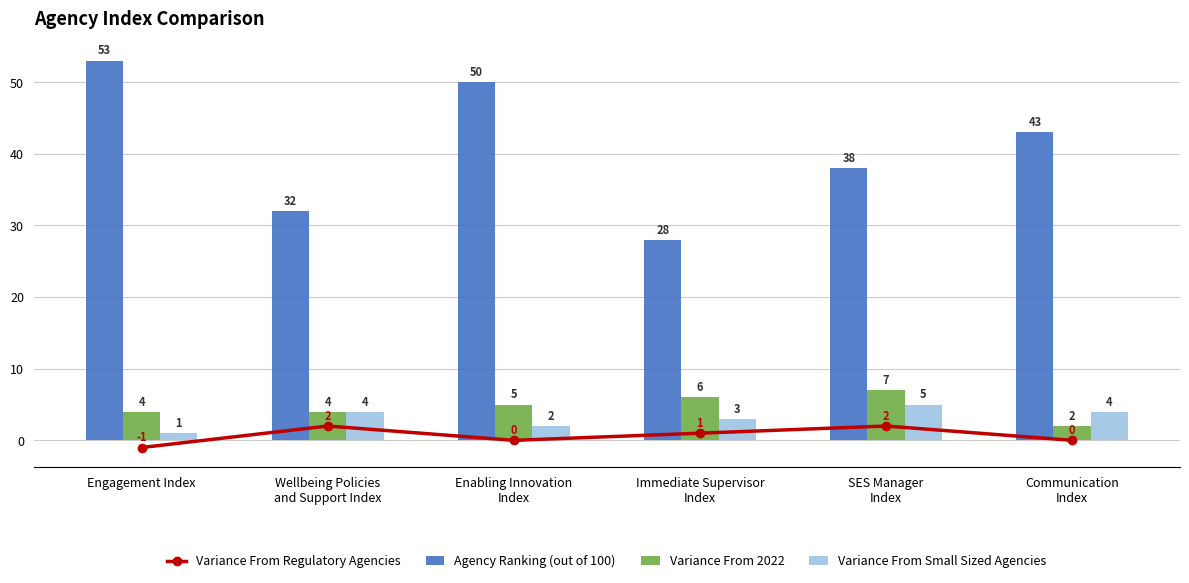

At which category is the sum across all series the highest?

Engagement Index